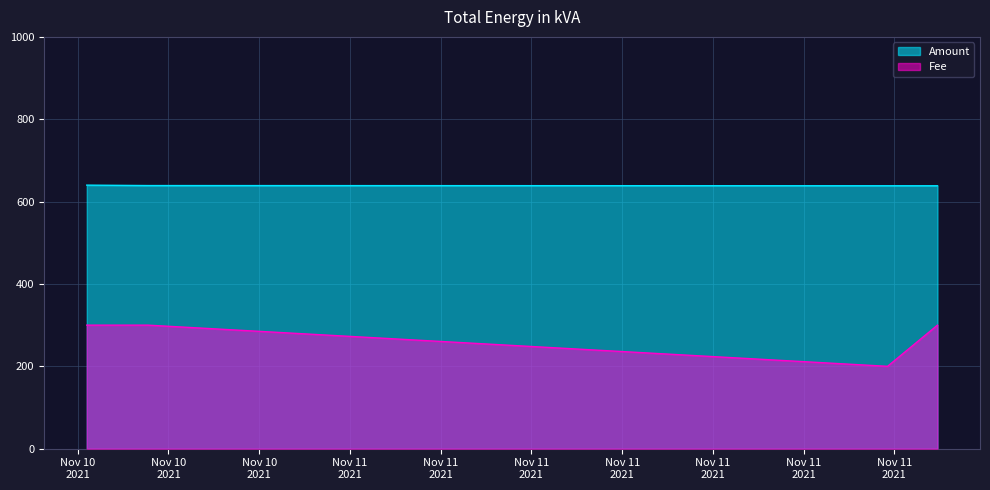

What are all the series names shown in the legend?

Amount, Fee